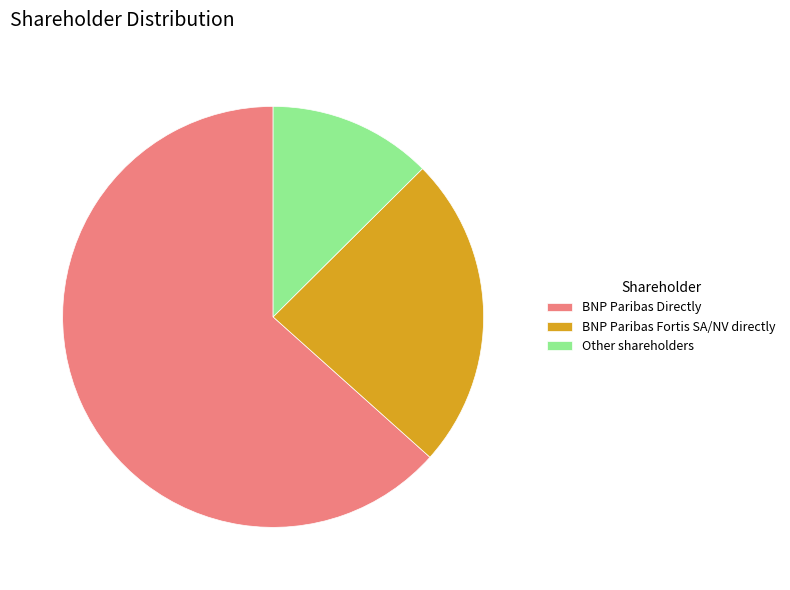

Which slice represents more than half of the pie?

BNP Paribas Directly